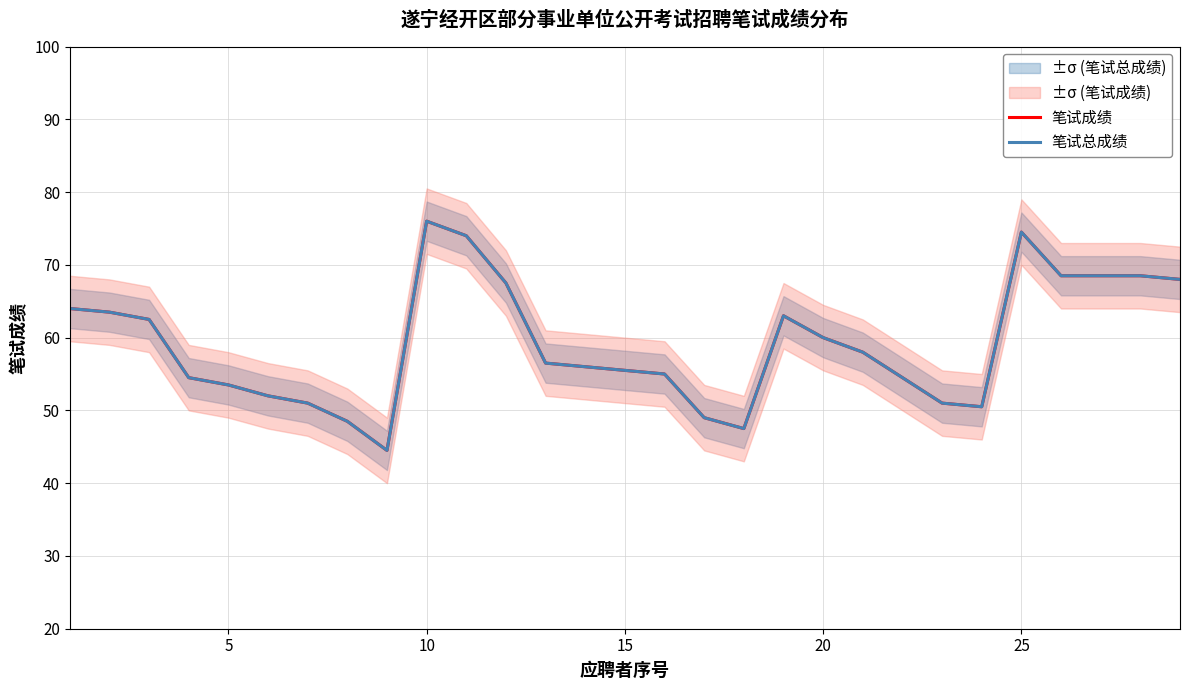

List the series in order of their peak value, lowest first.

笔试成绩, 笔试总成绩